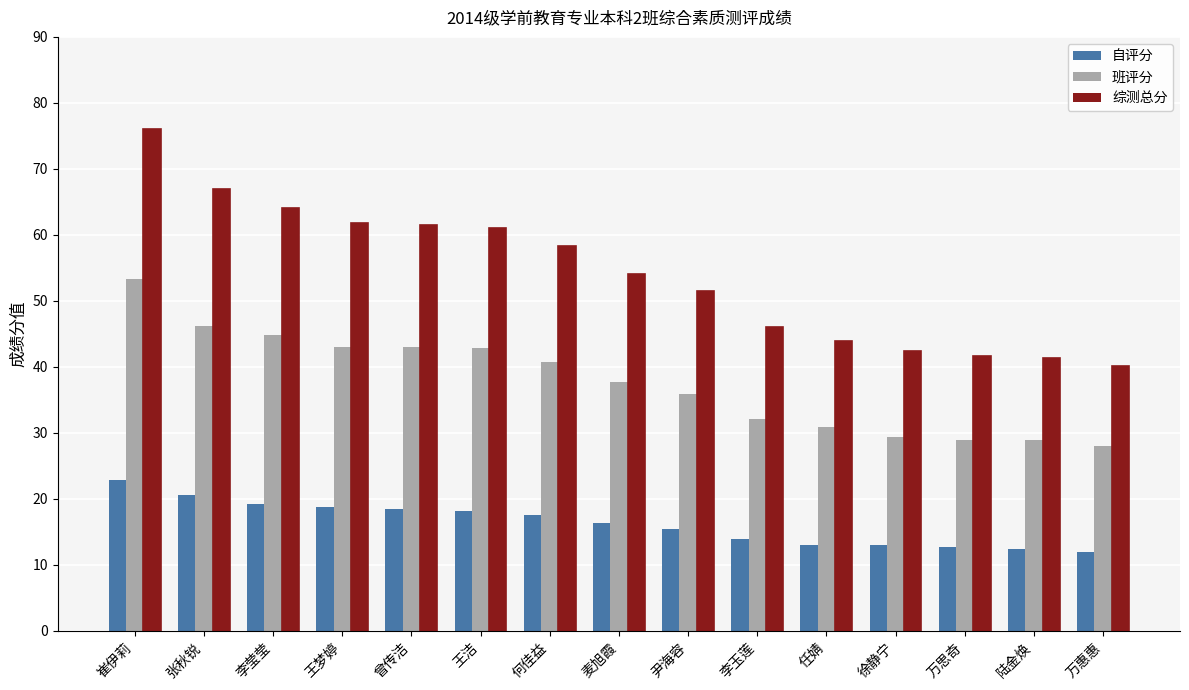

Reading right to left, list all the values displayed in this chart.

自评分: 12.0	12.4	12.7	13.0	13.0	13.9	15.5	16.4	17.5	18.2	18.5	18.8	19.2	20.7	22.8
班评分: 28.1	28.9	29.0	29.4	30.9	32.1	36.0	37.8	40.7	42.8	43.1	43.0	44.9	46.2	53.2
综测总分: 40.1	41.3	41.6	42.4	43.9	46.0	51.5	54.1	58.3	61.0	61.5	61.8	64.1	66.9	76.1